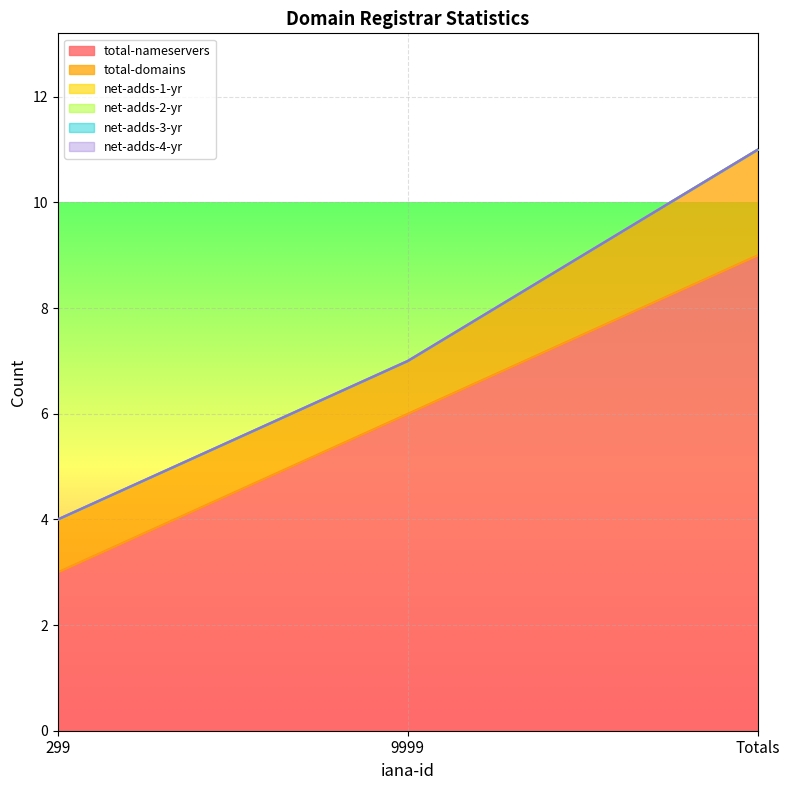

Which series changed the most between 299 and Totals?

total-nameservers